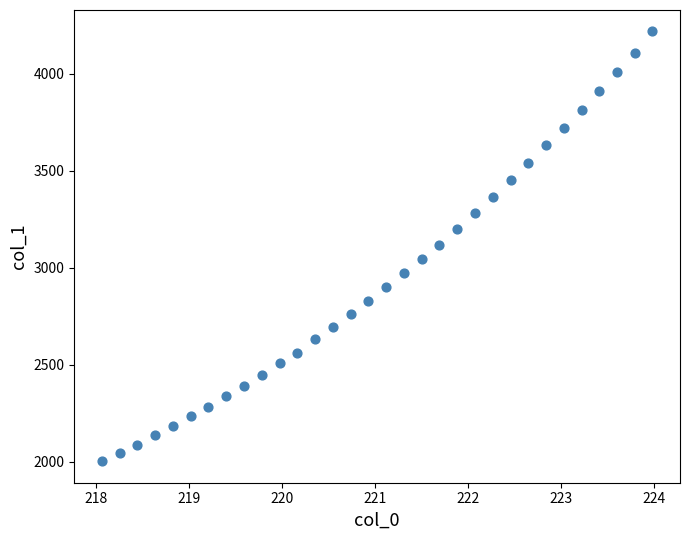

What is the range of X values (max minus min)?

5.9